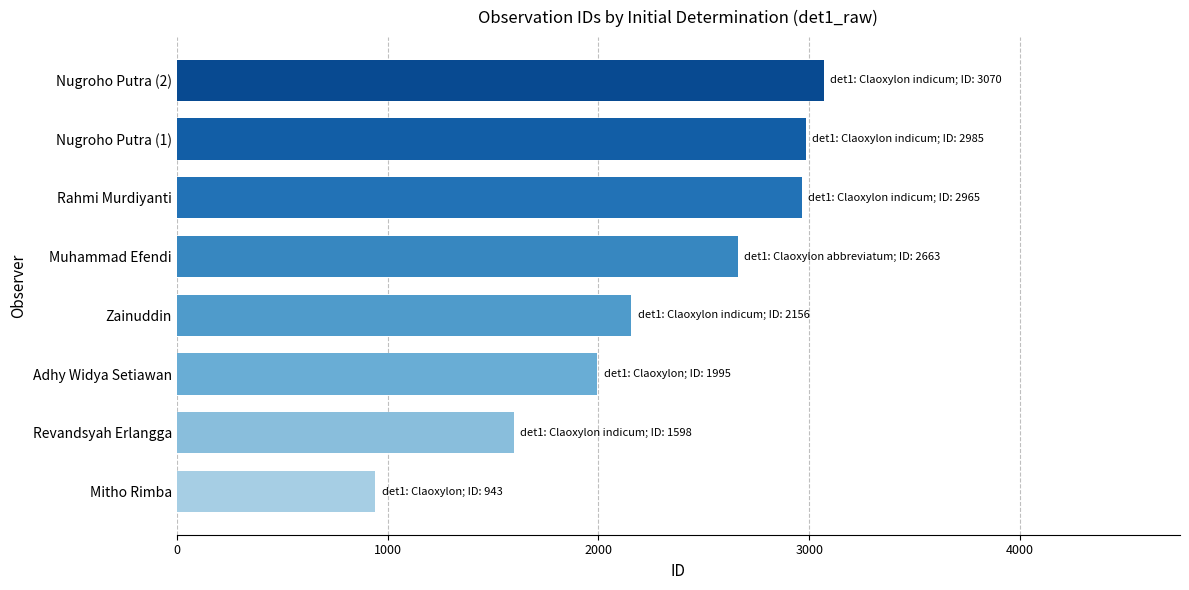

How many series are shown in this chart?

1